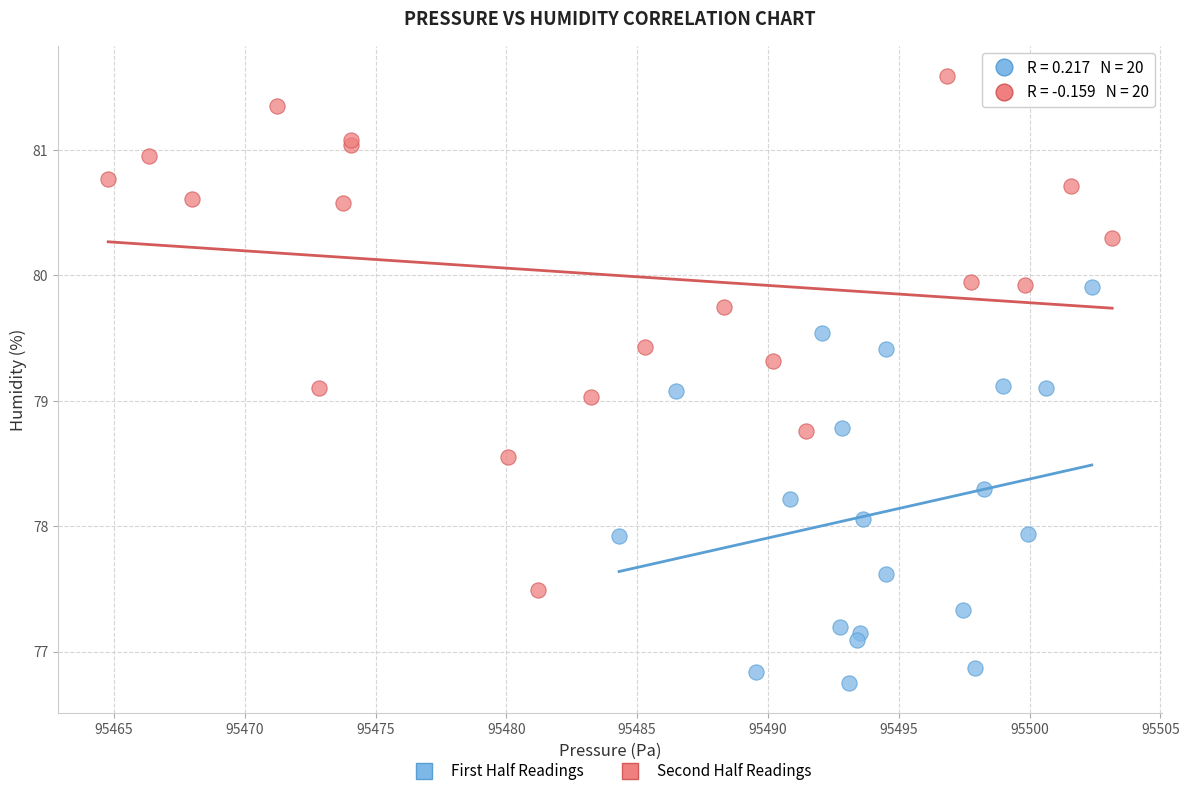

What are all the series names shown in the legend?

First Half Readings, Second Half Readings